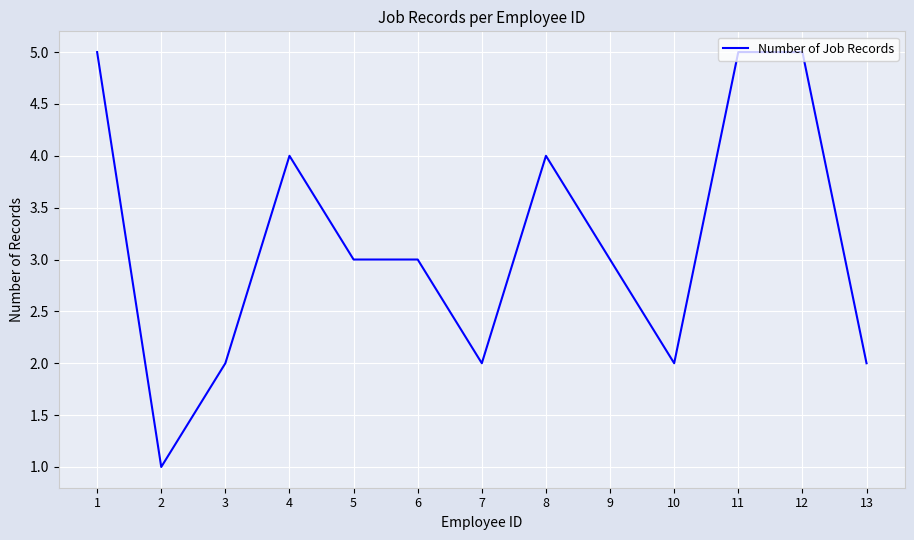

Which category has the lowest value across all series?

2